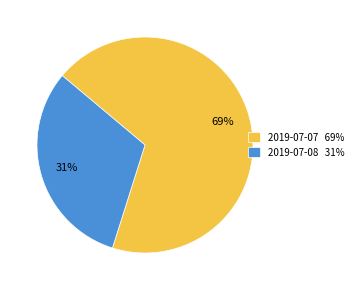

What percentage is the 2019-07-07 slice, to the nearest percent?

69%